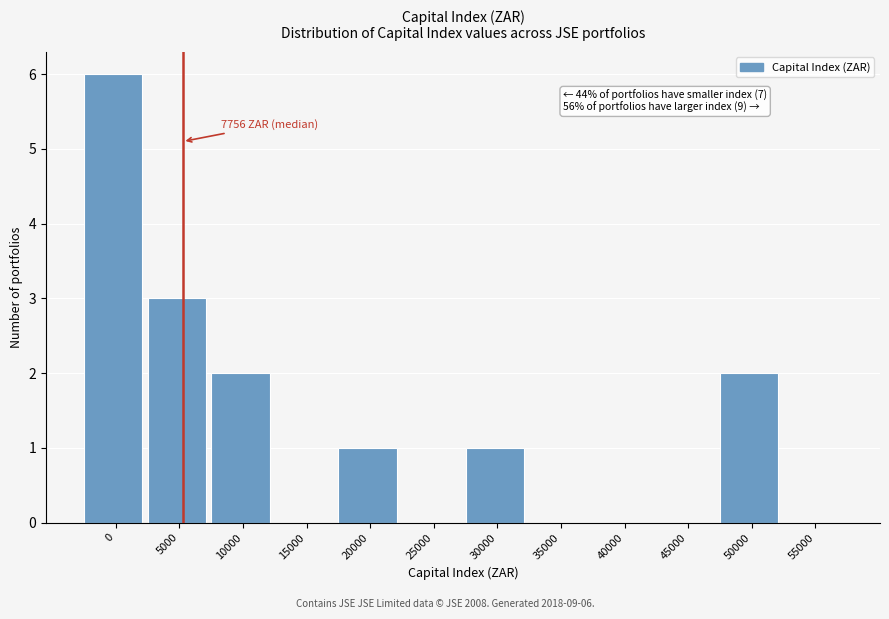

Reading right to left, extract all data points from this chart.

55000=0	50000=2	45000=0	40000=0	35000=0	30000=1	25000=0	20000=1	15000=0	10000=2	5000=3	0=6